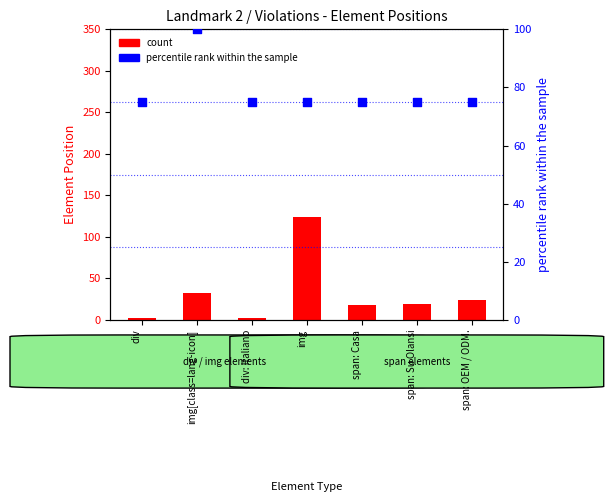

What are all the series names shown in the legend?

count, percentile rank within the sample